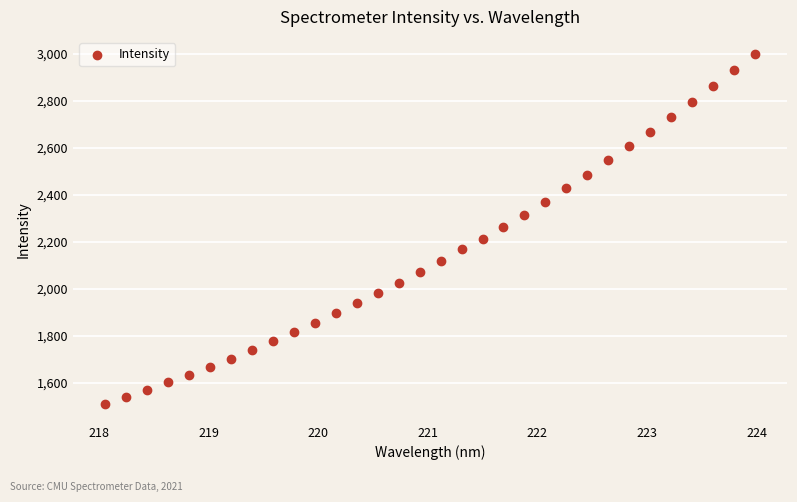

What is the range of Y values (max minus min)?

1488.8